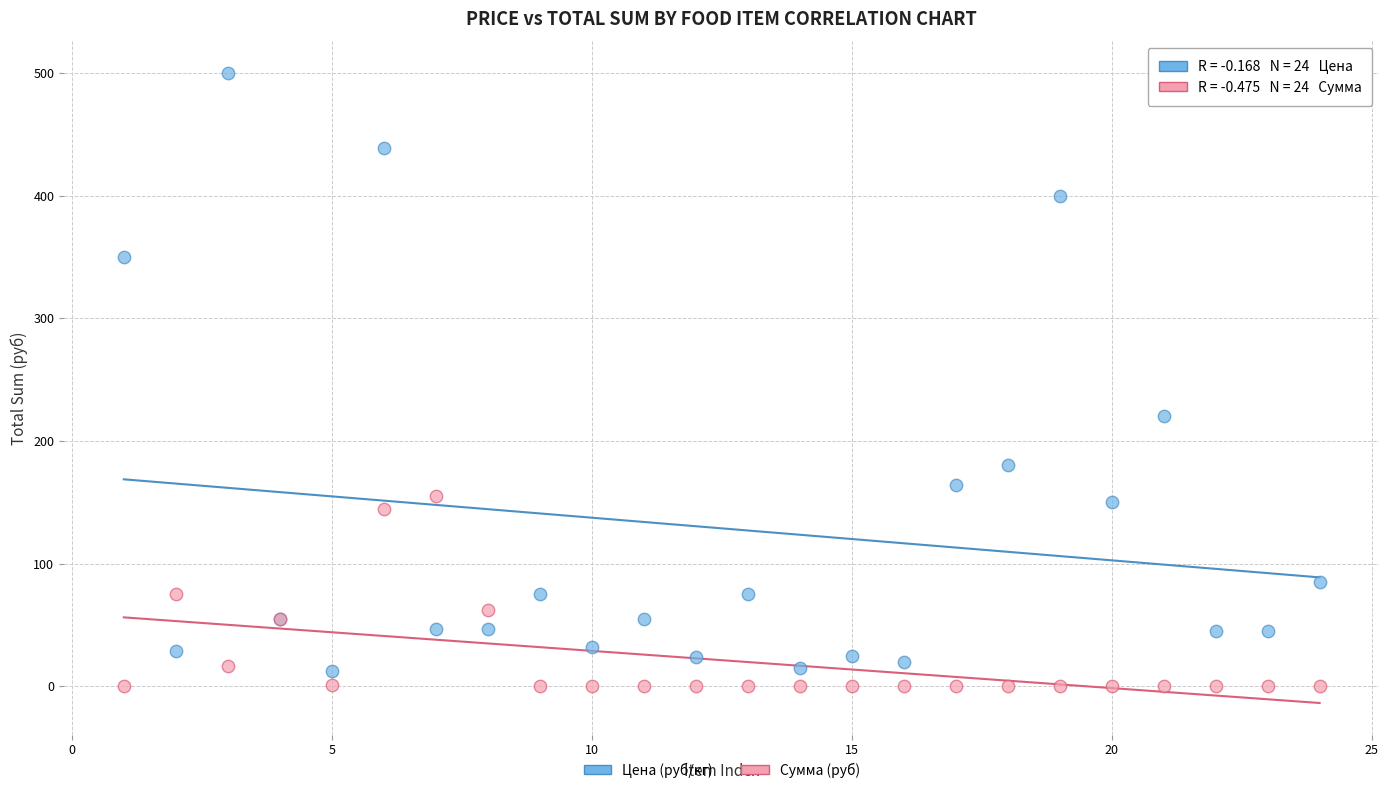

Which series has the widest spread of Y values?

Цена (руб/кг)